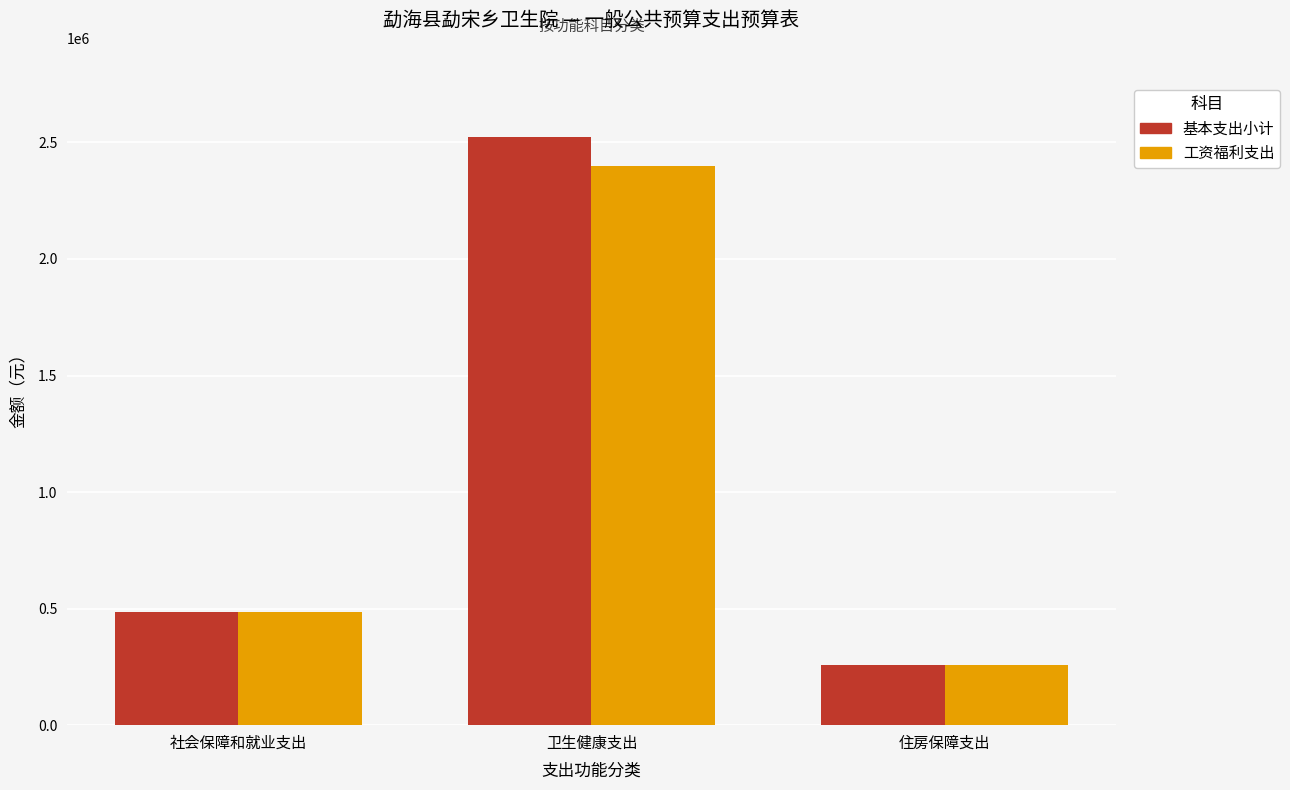

Is it true that 基本支出小计 equals 158879.2 at 住房保障支出?

False